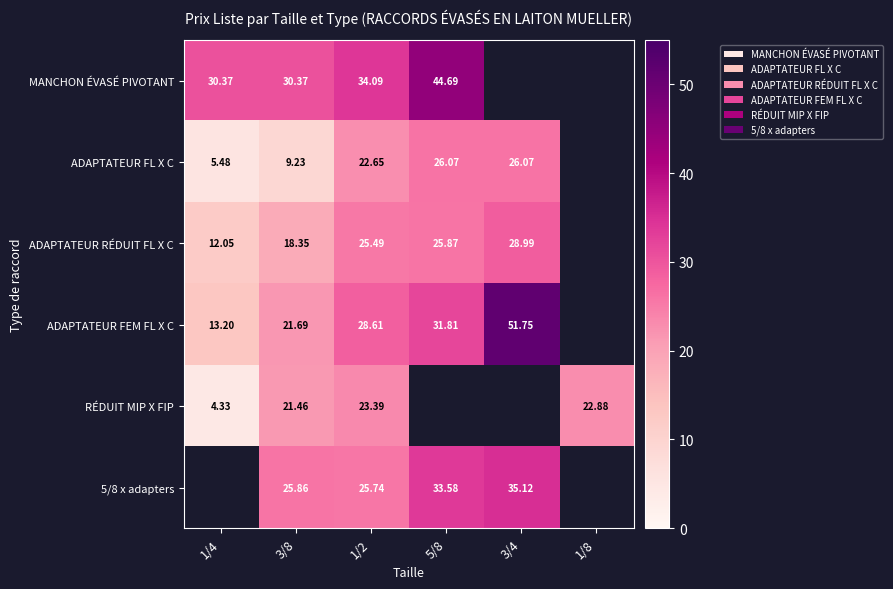

Is it true that MANCHON ÉVASÉ PIVOTANT equals 44.7 at 5/8?

True